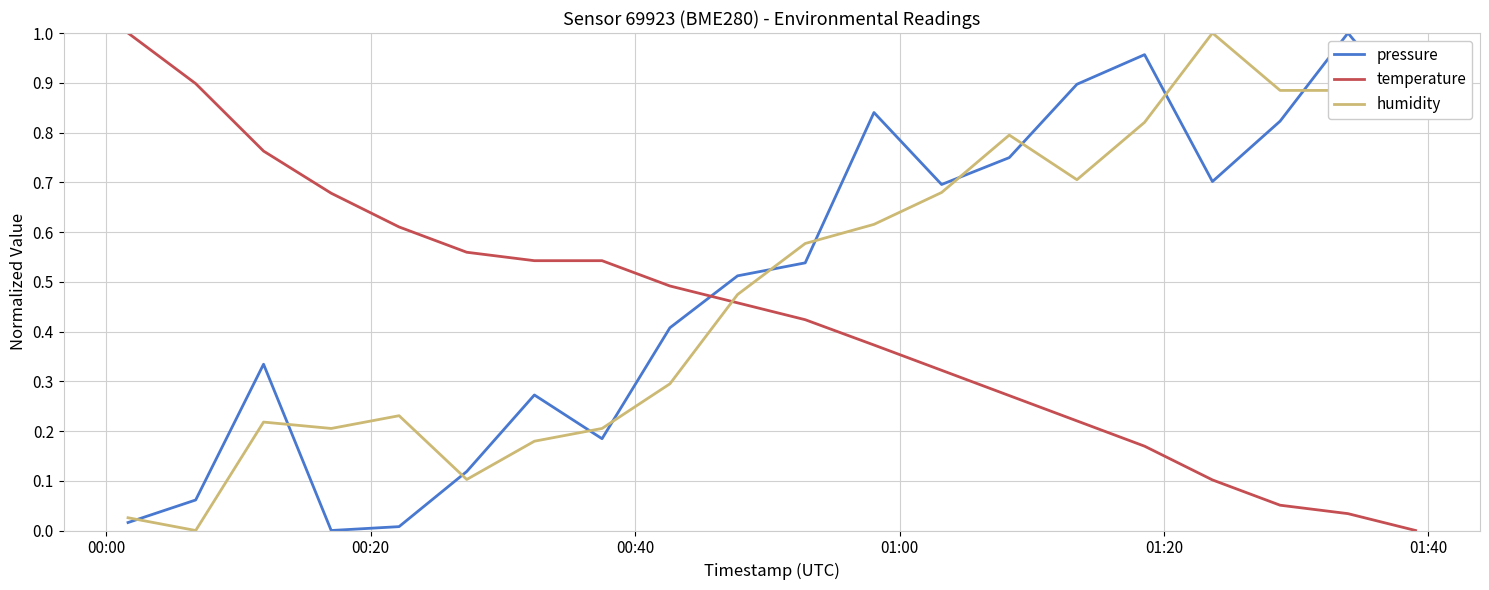

After their last crossing, which series has the higher values: humidity or temperature?

humidity